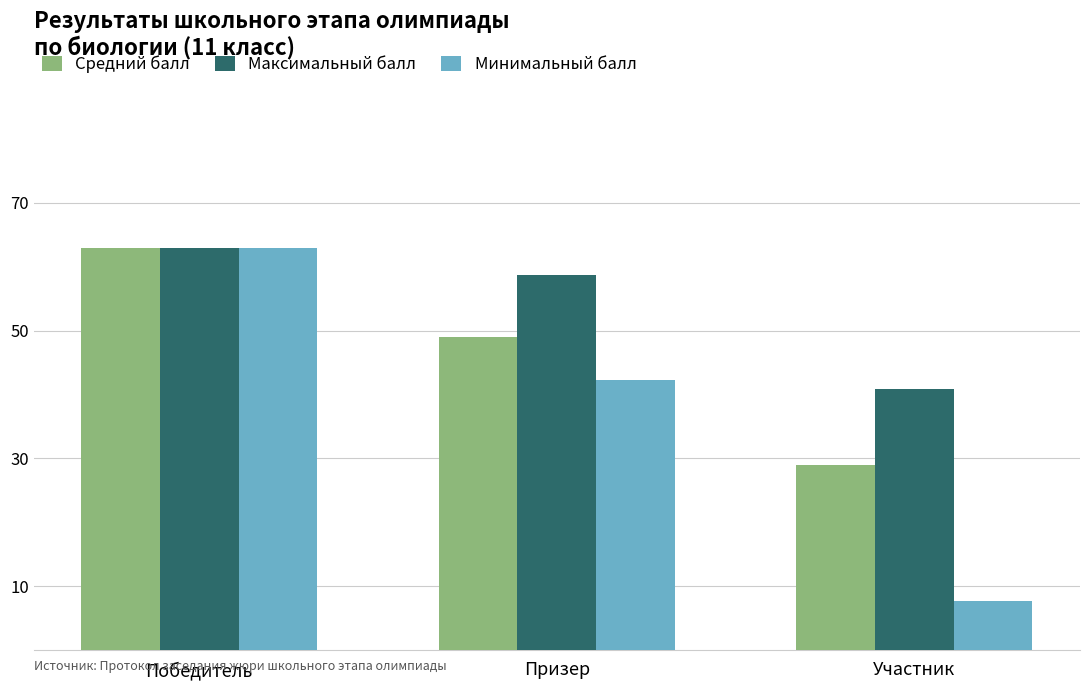

What is the value of the Минимальный балл bar at the 3rd from the left?

7.6